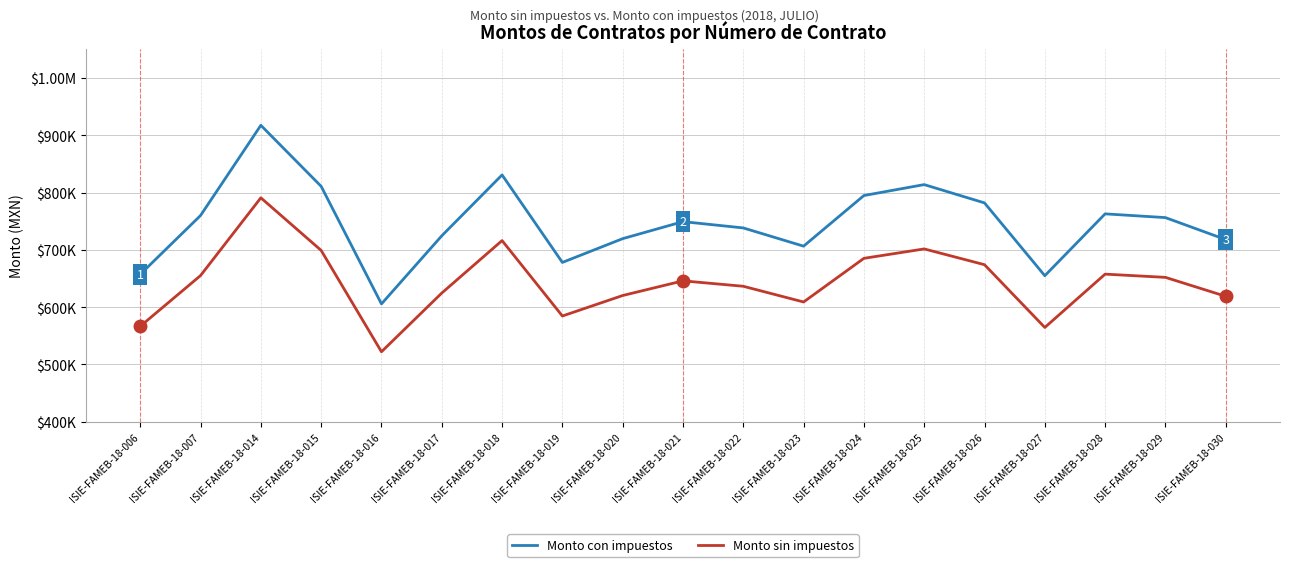

True or false: Monto sin impuestos has a value of 1098675.7 at ISIE-FAMEB-18-024.

False